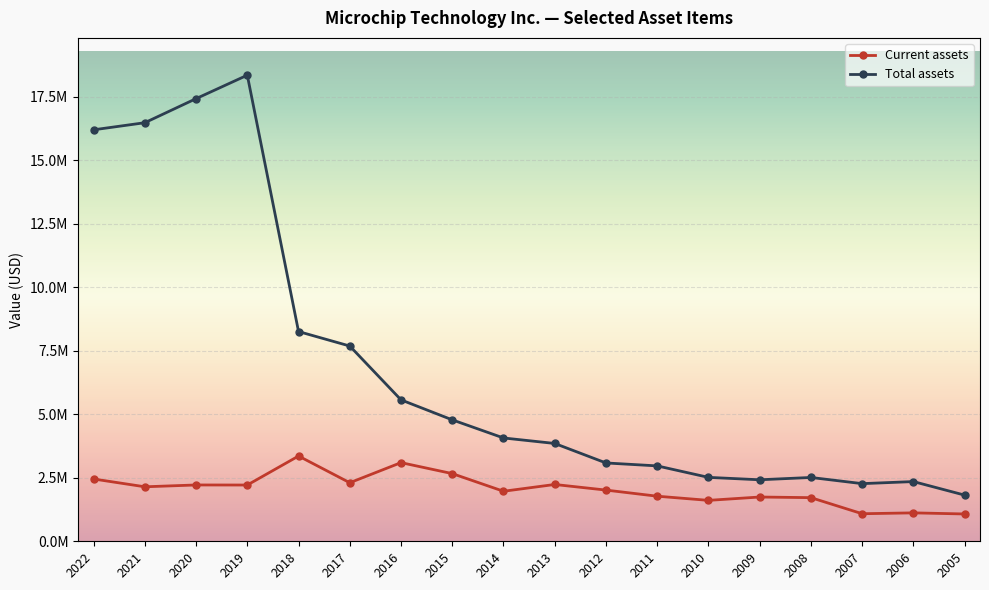

Is this an area chart (filled region under the line)?

No